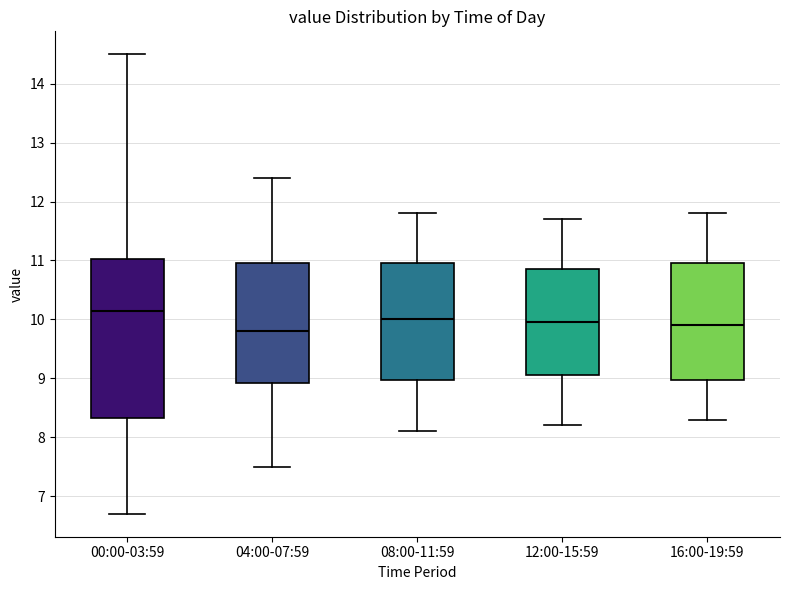

Where does the lower whisker of the box for 04:00-07:59 end on the y-axis? The values are not printed on the chart, so give them approximately, as read against the axis.

7.5